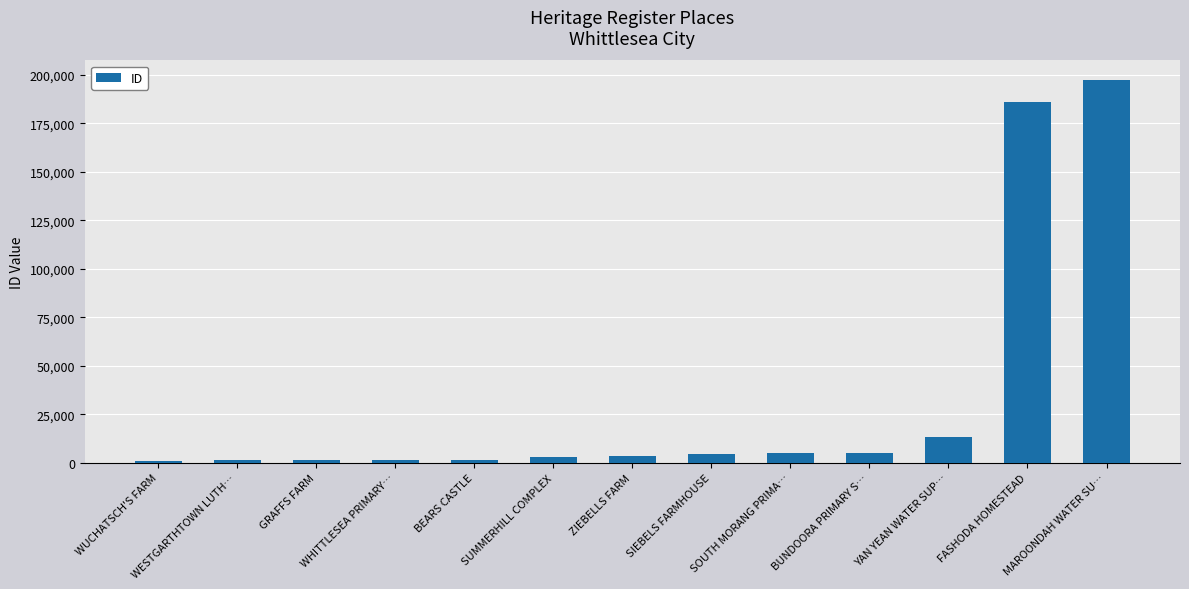

What is the maximum value shown in the chart?

197552